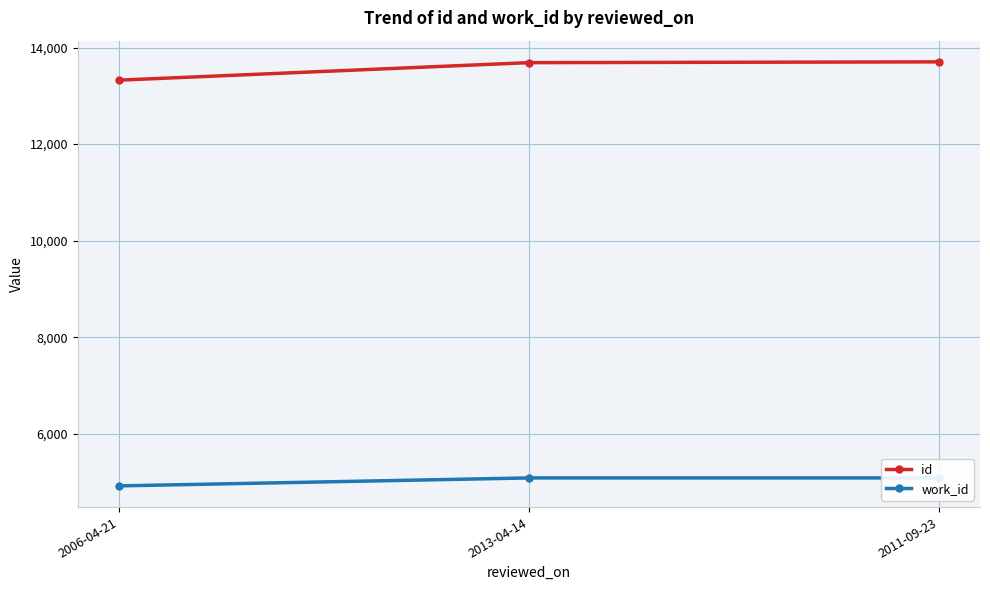

Is it true that id equals 5553 at 2006-04-21?

False